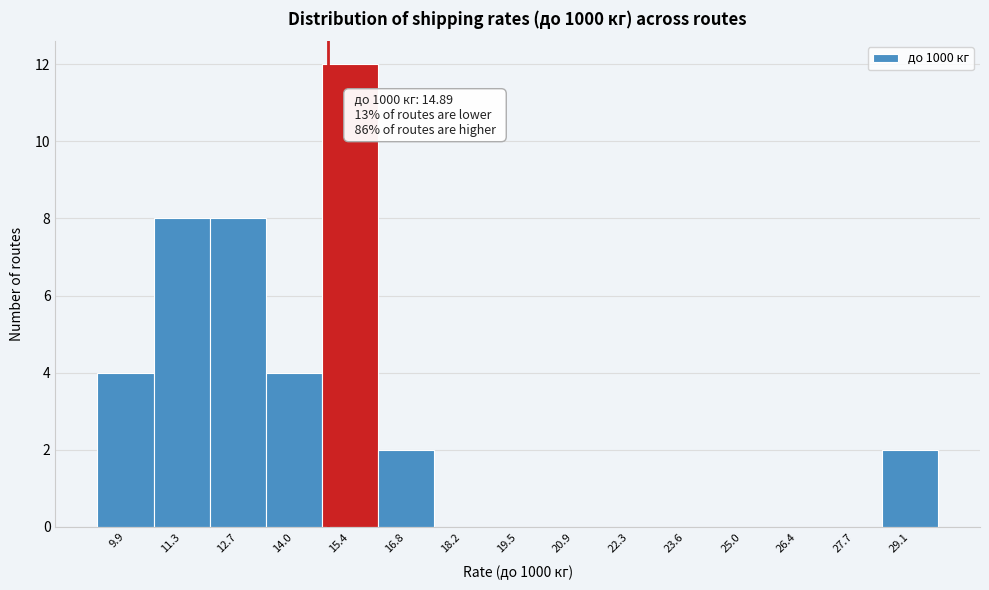

Which range on the x-axis has the tallest bar?

14.8 to 16.0